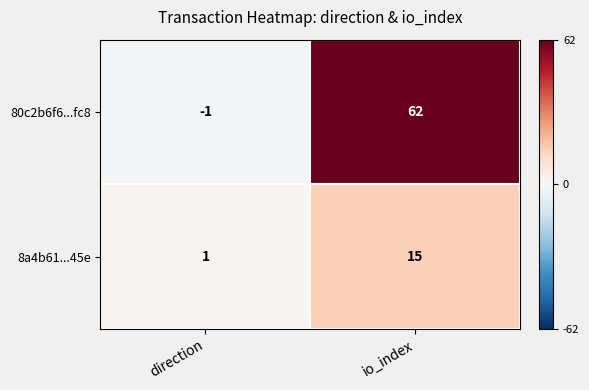

Reading left to right, what are all the values shown in this chart?

80c2b6f6...fc8: direction=-1	io_index=62
8a4b61...45e: direction=1	io_index=15